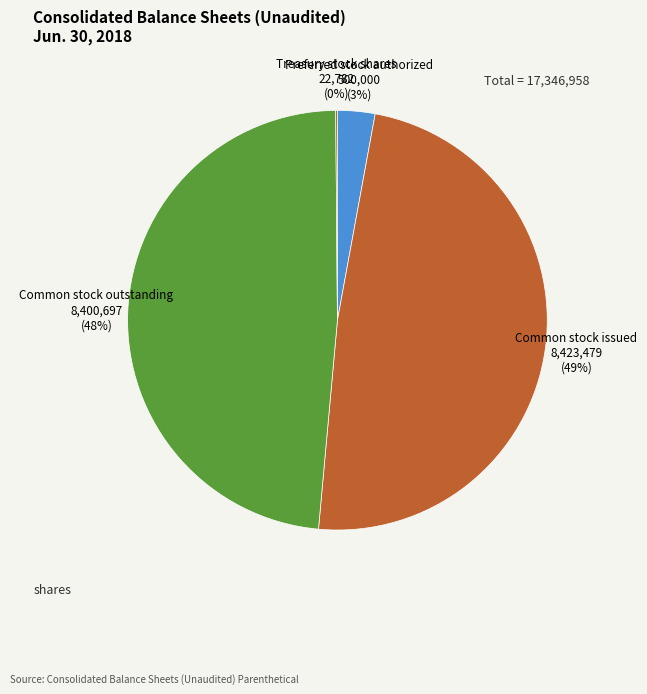

Is there any slice that represents more than half of the pie?

No